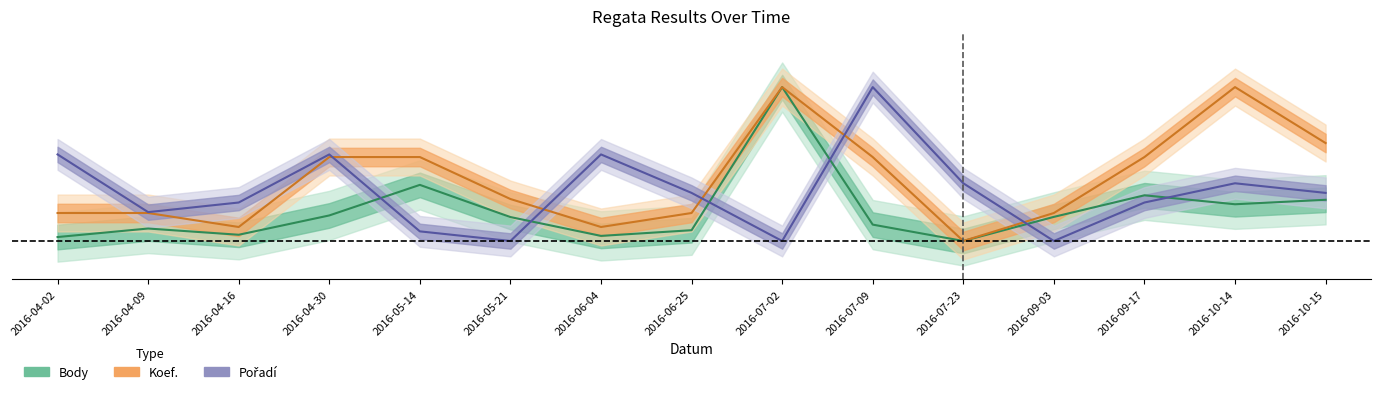

What is the average value of the Pořadí series?

0.3